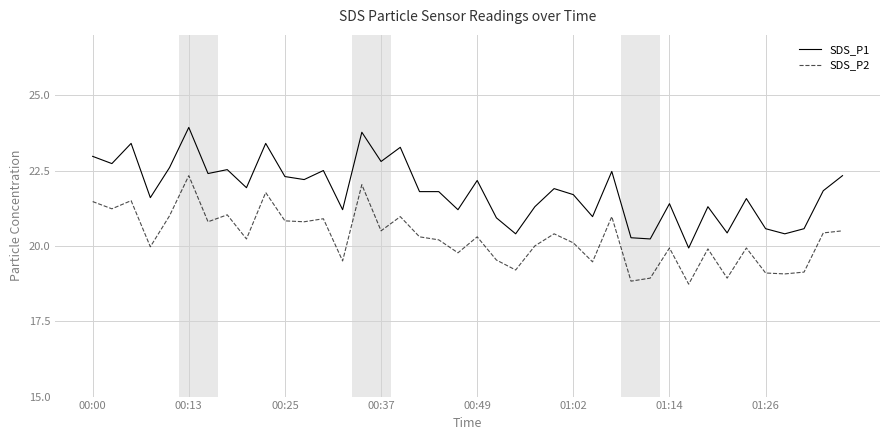

What is the difference between the maximum and minimum values in the SDS_P2 series?

3.6